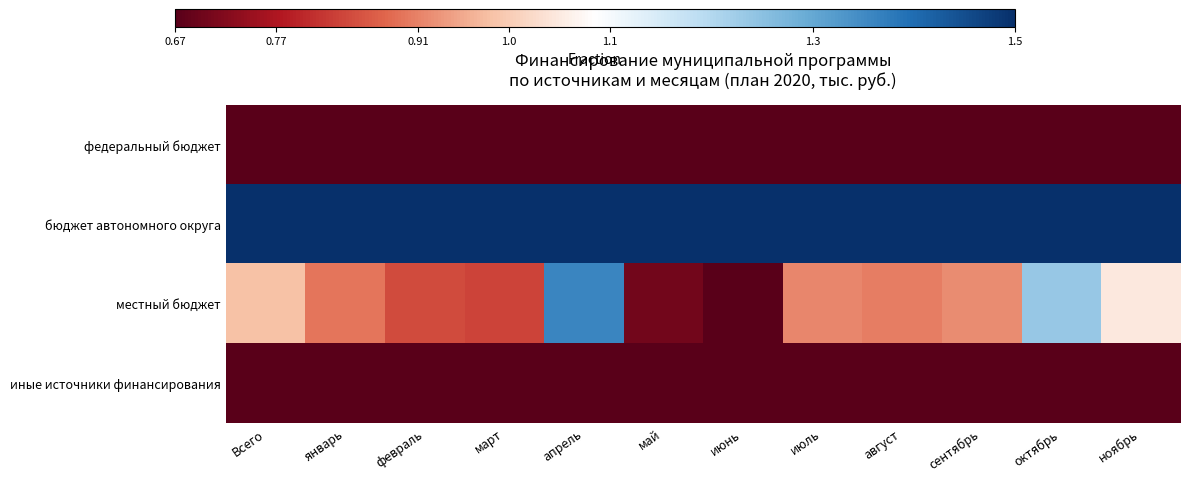

At февраль, list the series in order from largest to smallest.

бюджет автономного округа, местный бюджет, федеральный бюджет, иные источники финансирования